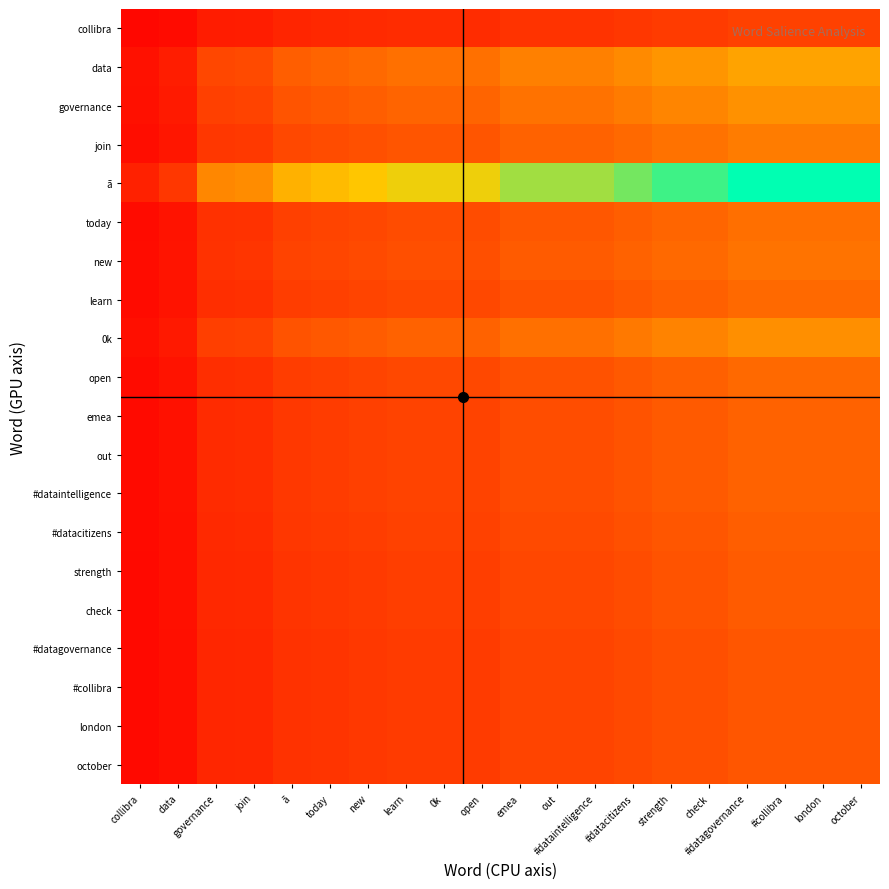

At how many categories does at least one series exceed 0?

20